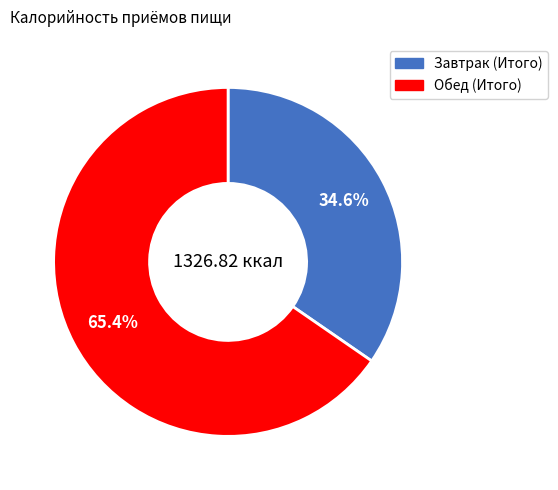

Which category accounts for the majority?

Обед (Итого)